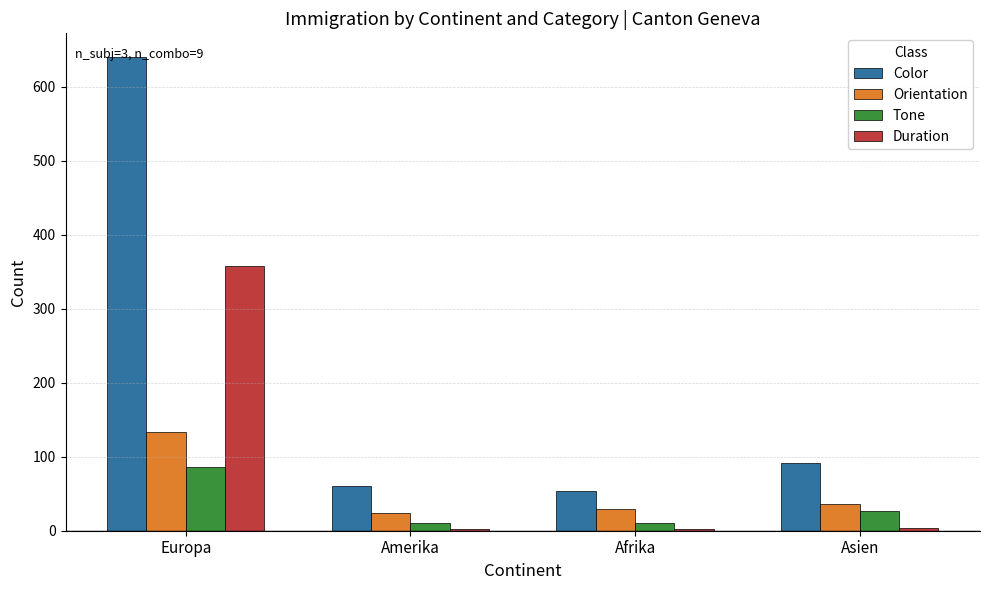

Where is Tone nearest to the value 48?

Asien